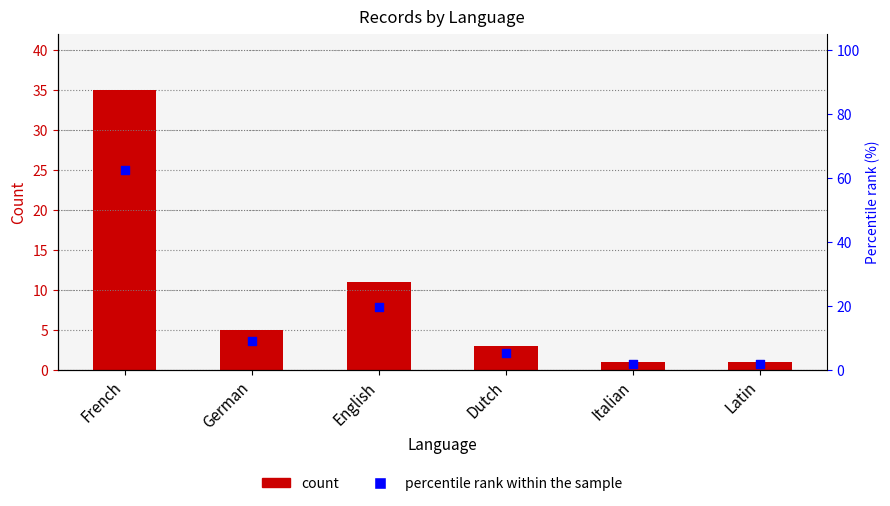

Which series contains the highest Y value?

percentile rank within the sample